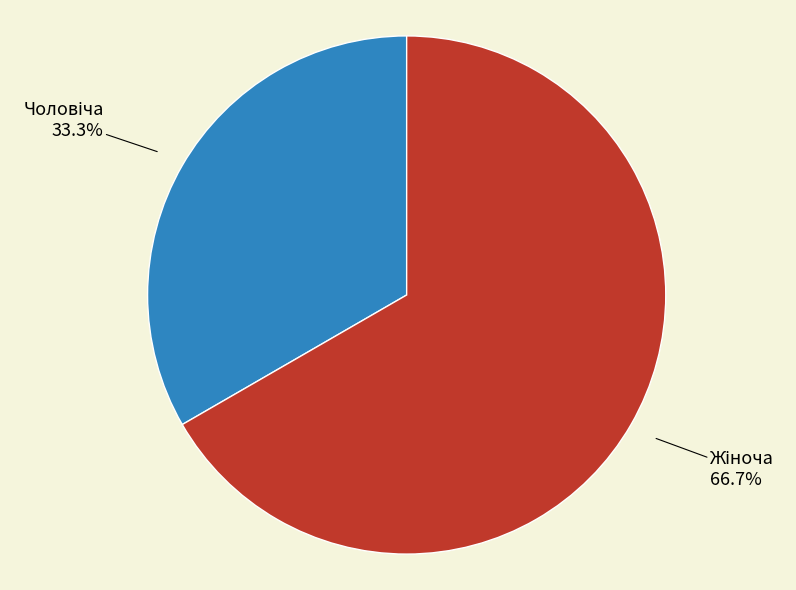

Is there a majority slice in this chart?

Yes